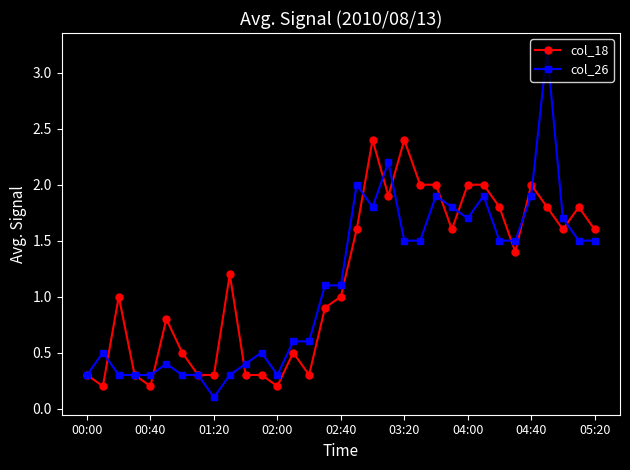

What is the highest value of the col_18 series?

2.4